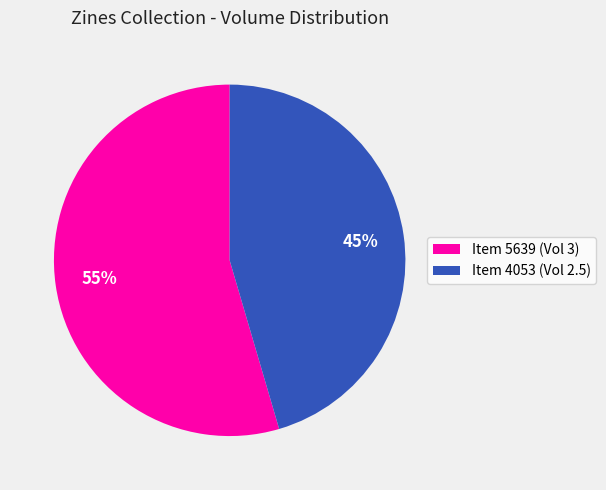

To the nearest percent, what is the average slice percentage?

50%